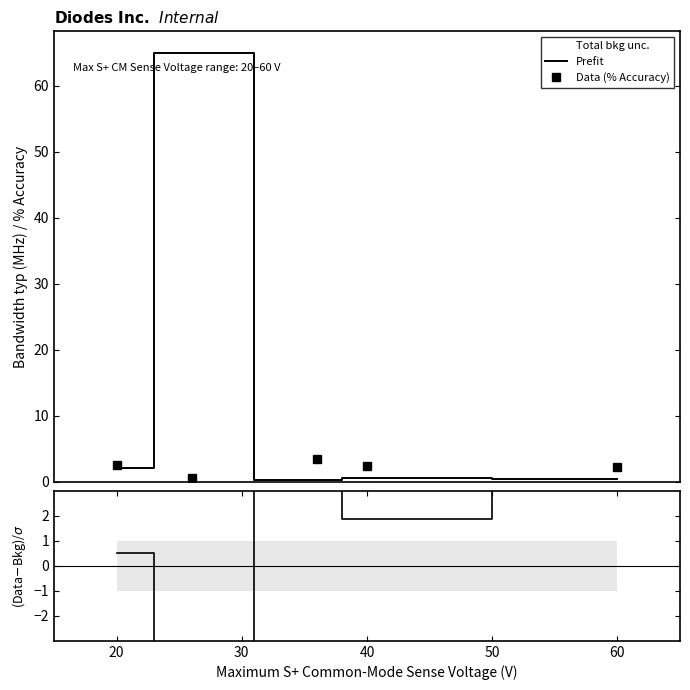

What is the value of the Data (% Accuracy) point at the 5th from the left?

2.2